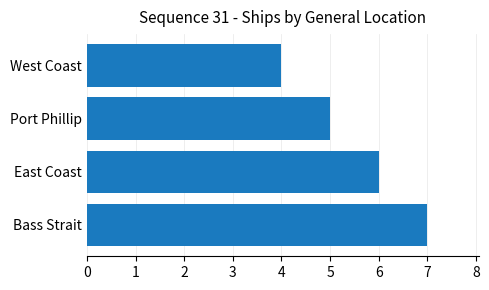

How many data points are less than 6?

2